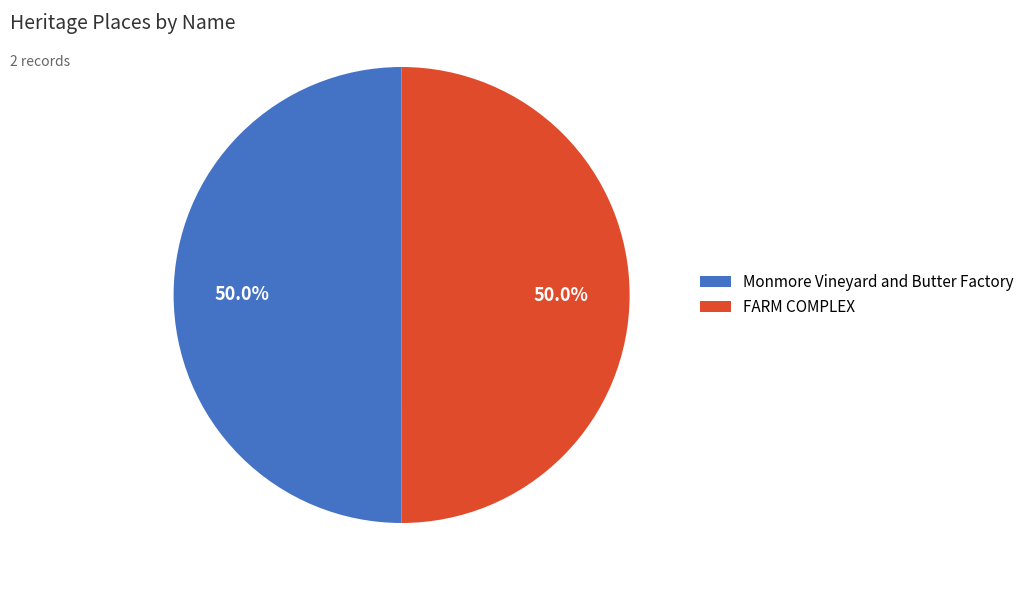

Count the number of slices in the pie.

2